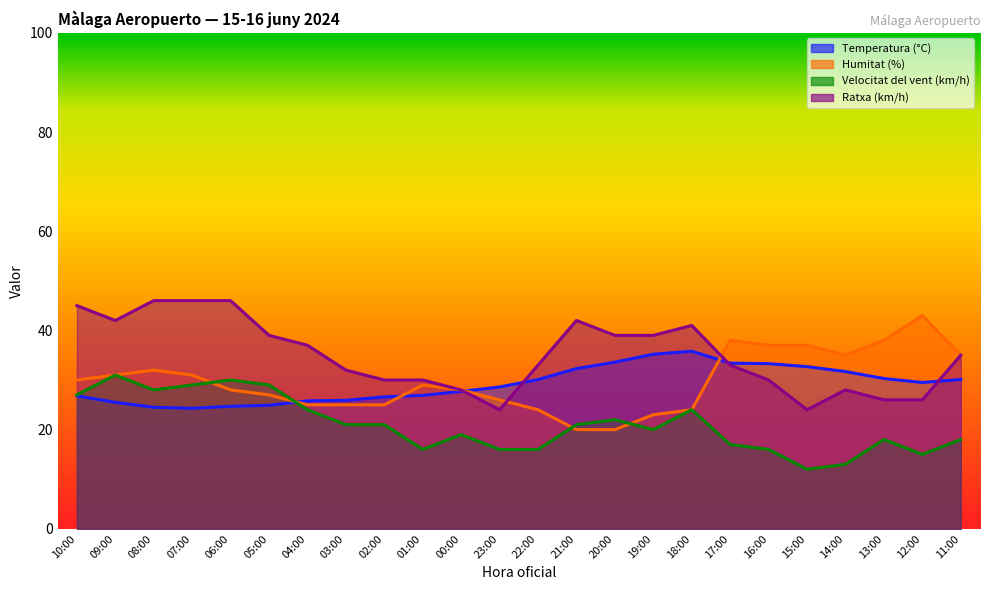

What are all the series names shown in the legend?

Temperatura (°C), Humitat (%), Velocitat del vent (km/h), Ratxa (km/h)